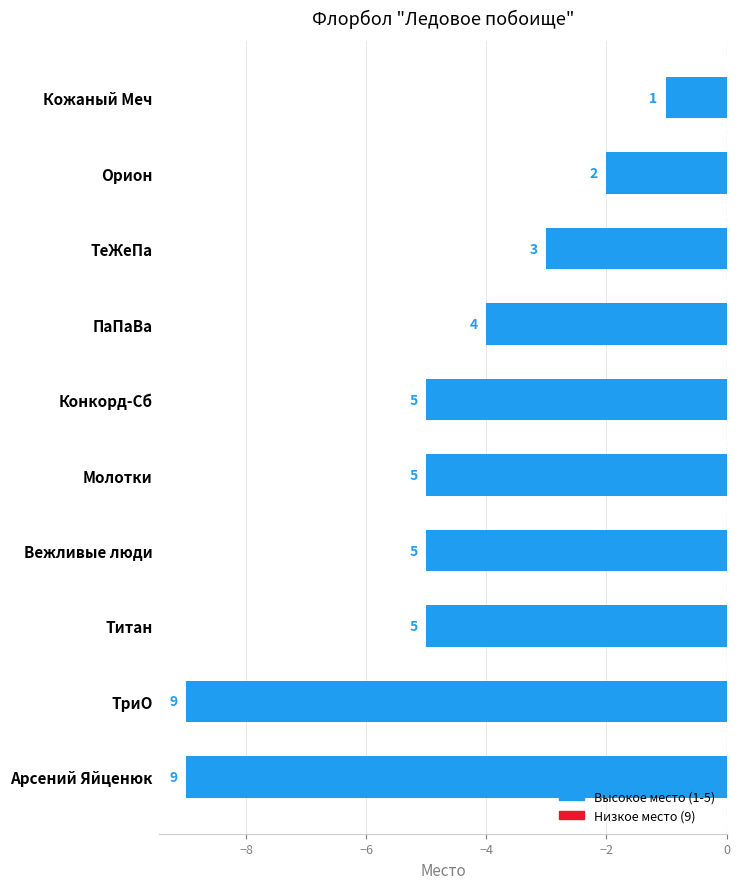

Does the chart contain any negative values?

Yes